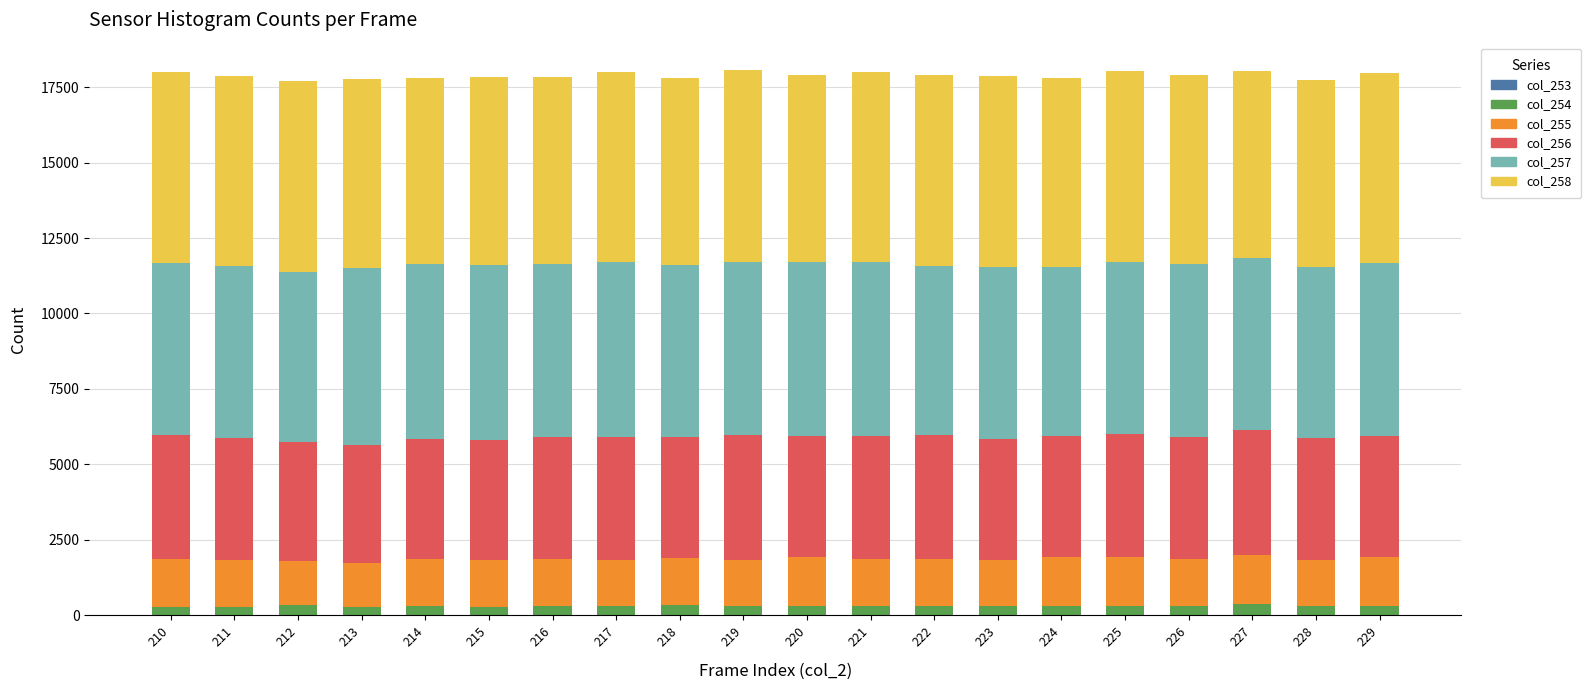

What is the total value across all series at 222?

17885